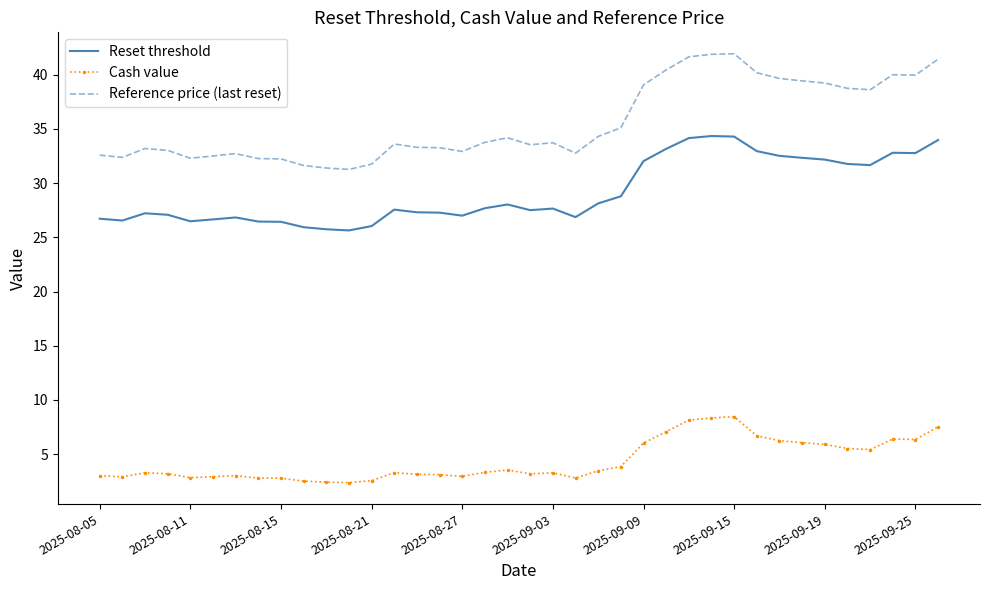

What is the highest value of the Reset threshold series?

34.4